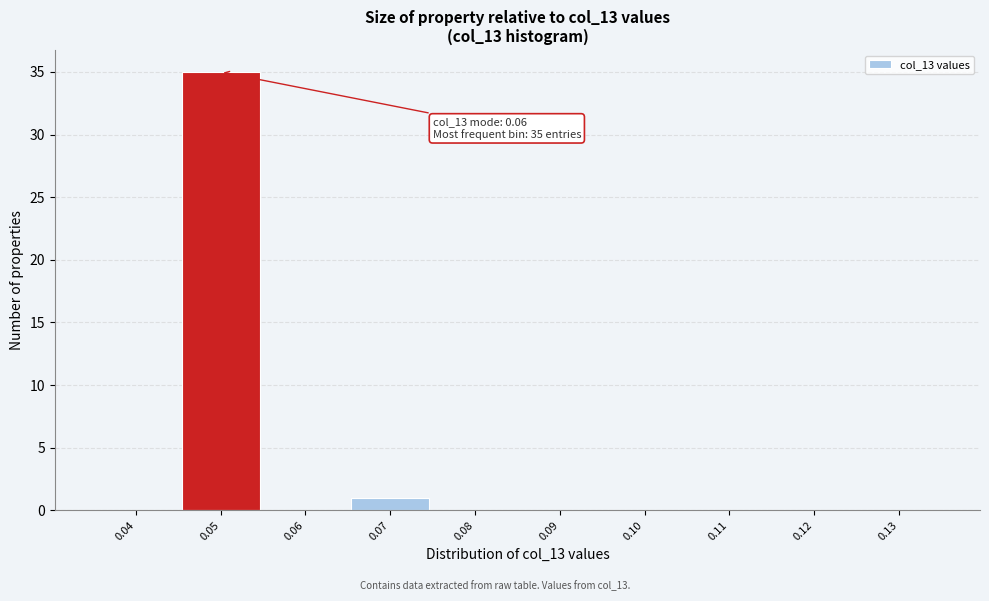

Reading left to right, list all the values displayed in this chart.

0.04=0	0.05=35	0.06=0	0.07=1	0.08=0	0.09=0	0.10=0	0.11=0	0.12=0	0.13=0